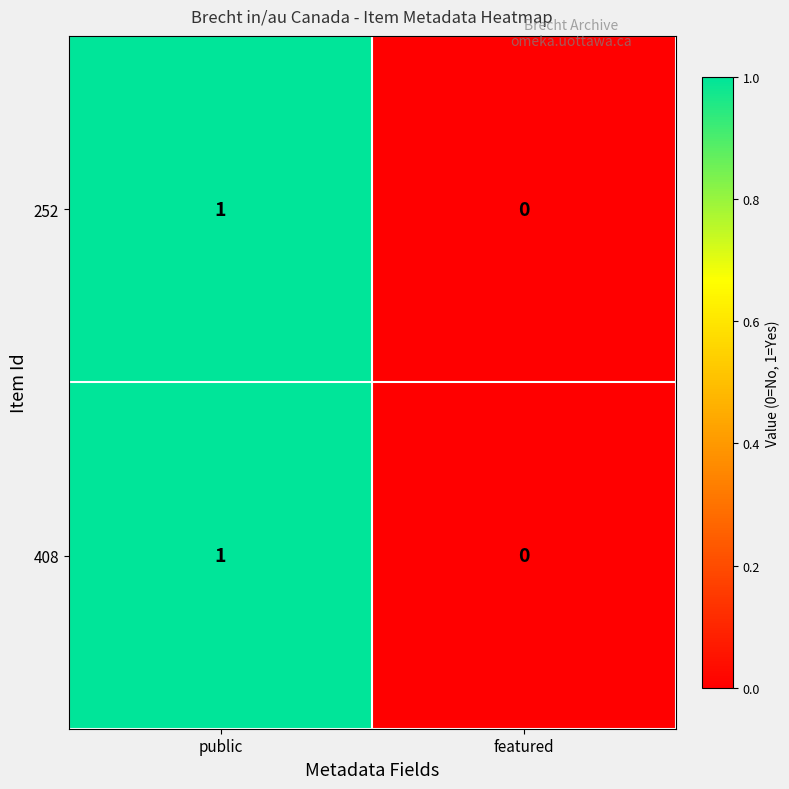

At which label is 408 closest to 0?

featured